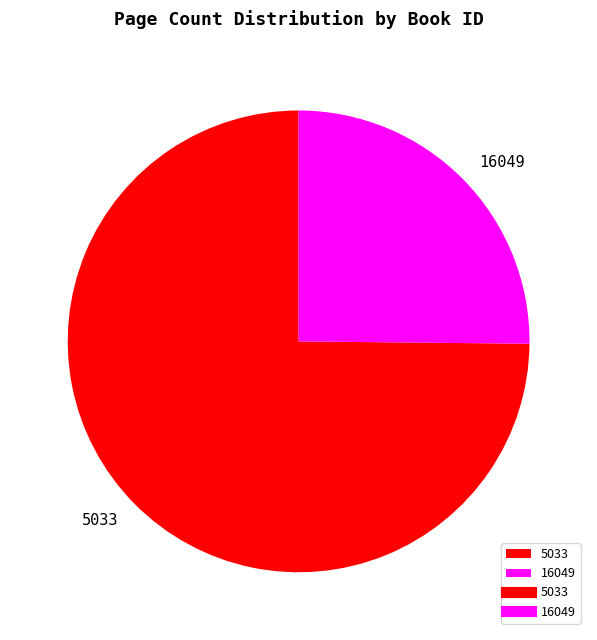

Does 16049 represent more than half of the total?

No